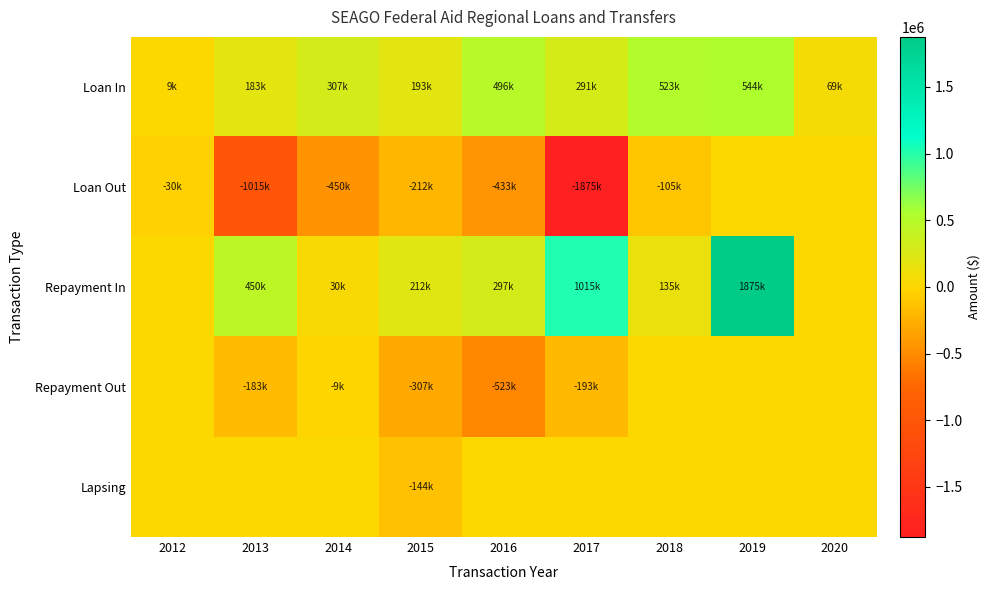

Which series has the widest spread of values?

Loan Out